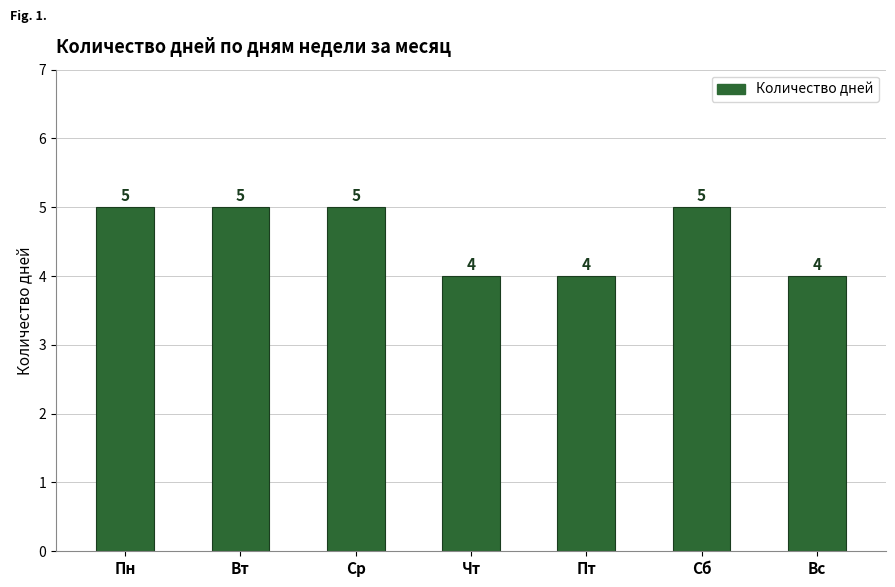

What is the maximum value shown in the chart?

5